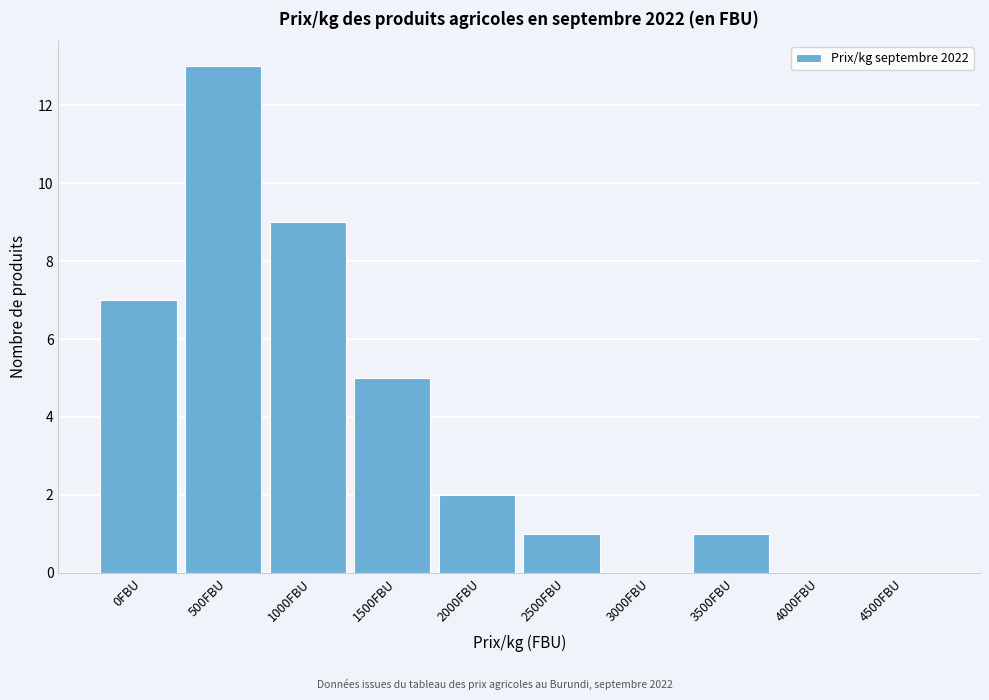

Reading right to left, list all the values displayed in this chart.

4500FBU=0	4000FBU=0	3500FBU=1	3000FBU=0	2500FBU=1	2000FBU=2	1500FBU=5	1000FBU=9	500FBU=13	0FBU=7